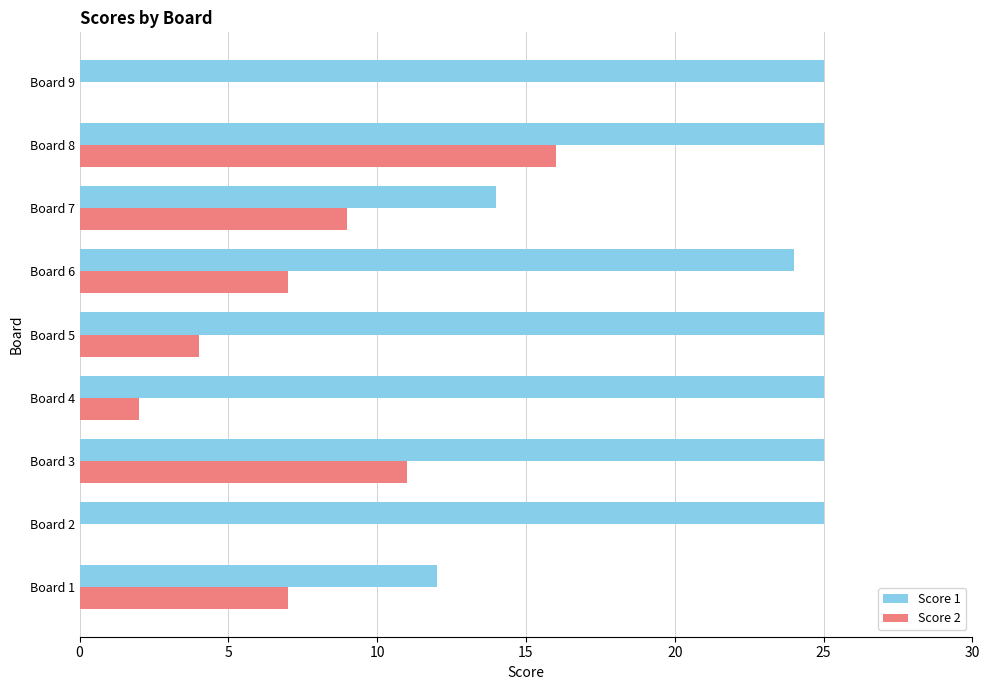

Where is Score 1 nearest to the value 18?

Board 7